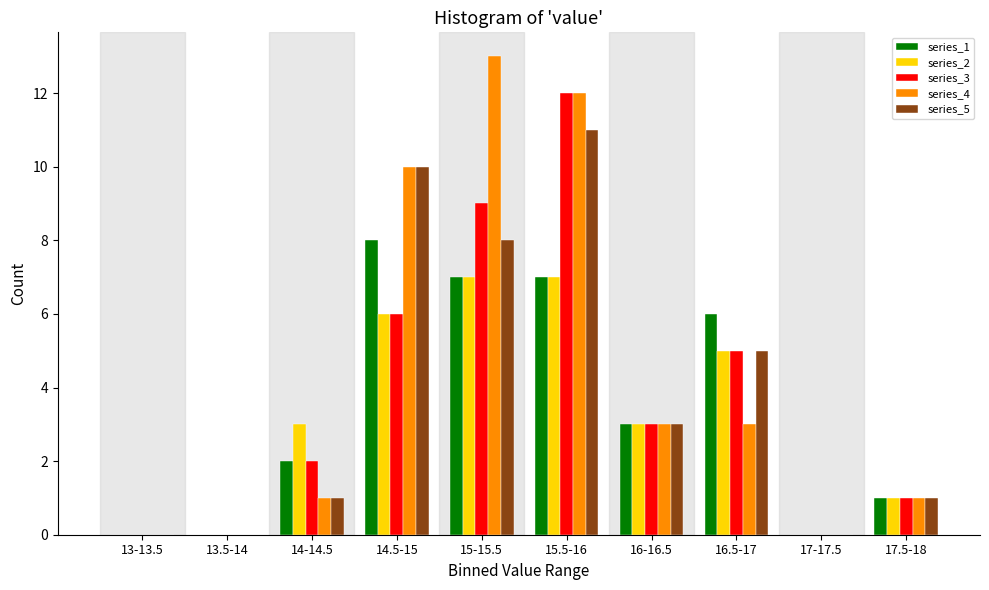

True or false: series_2 has a value of -5 at 13-13.5.

False